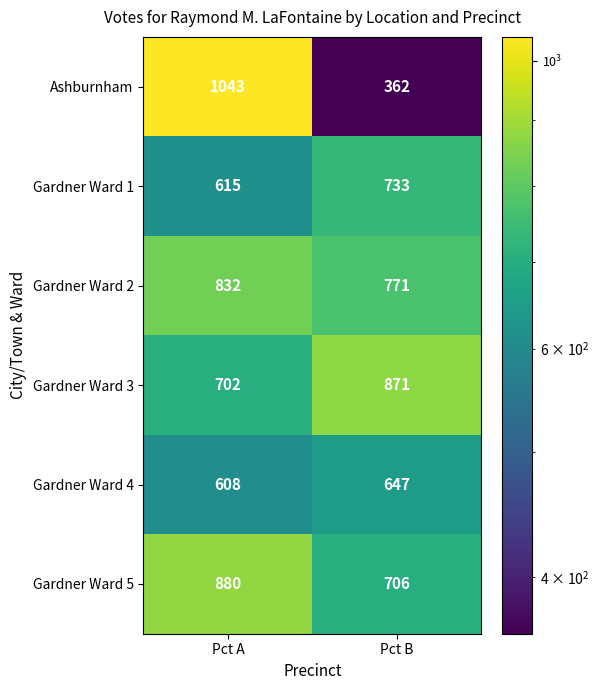

The value of Ashburnham at Pct B is 362. True or false?

True